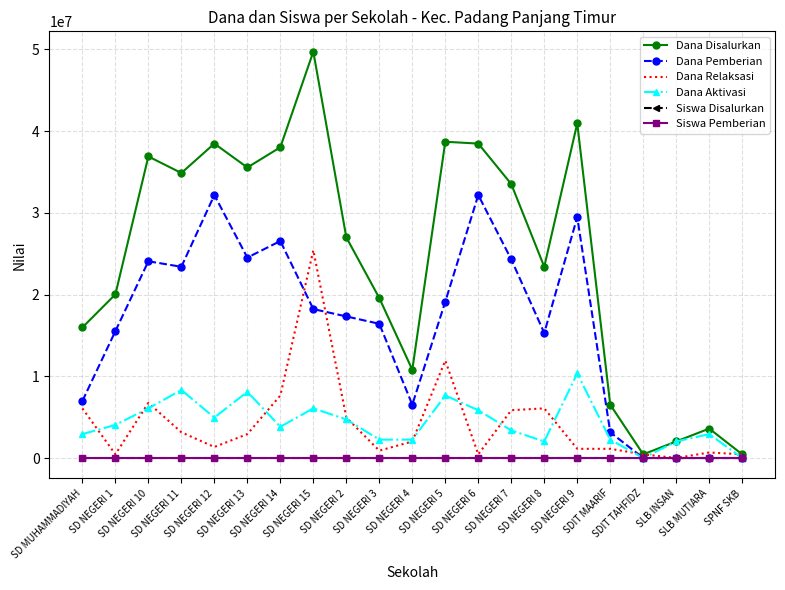

Which series has the largest total across all categories?

Dana Disalurkan